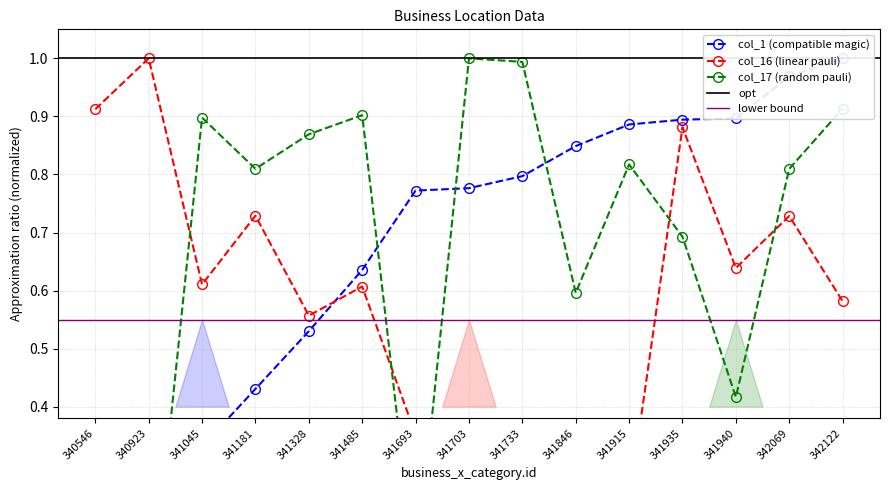

At which category does col_16 (linear pauli) reach its first local peak?

340923